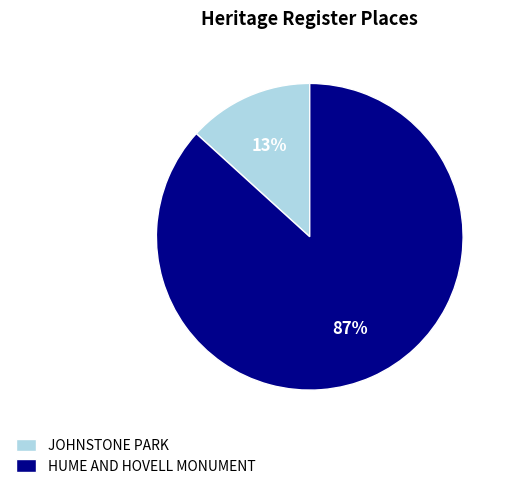

Which category has the biggest portion of the pie?

HUME AND HOVELL MONUMENT